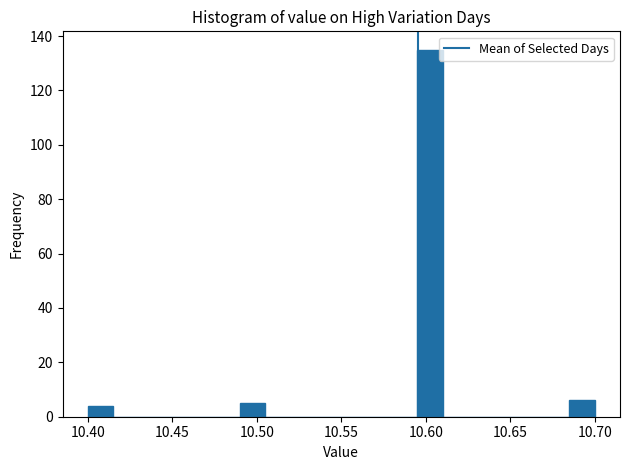

Read against the x-axis, roughly where is the centre of the tallest bar?

10.605